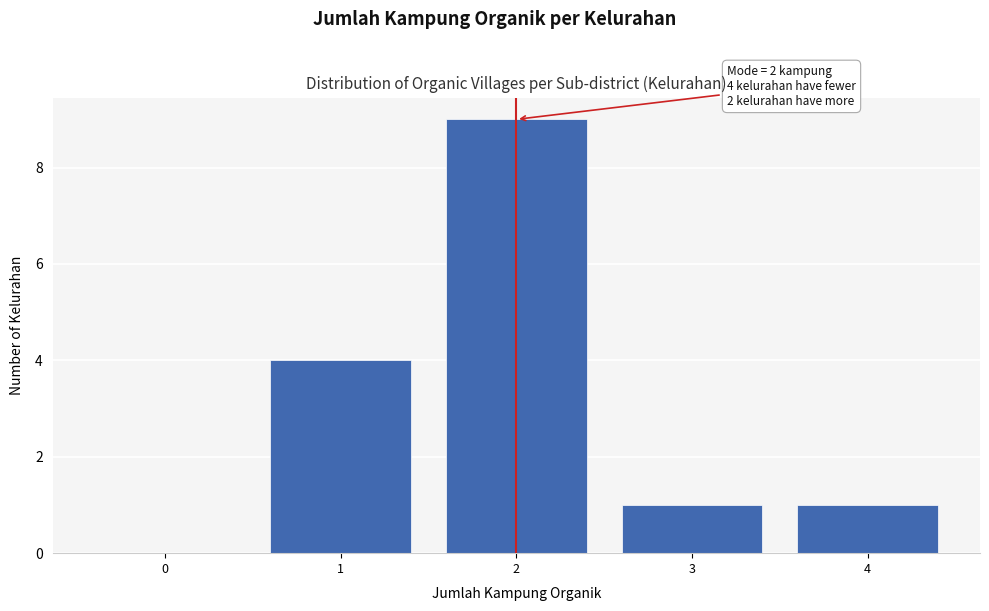

Over which range of the x-axis is the bar tallest?

1.5 to 2.5